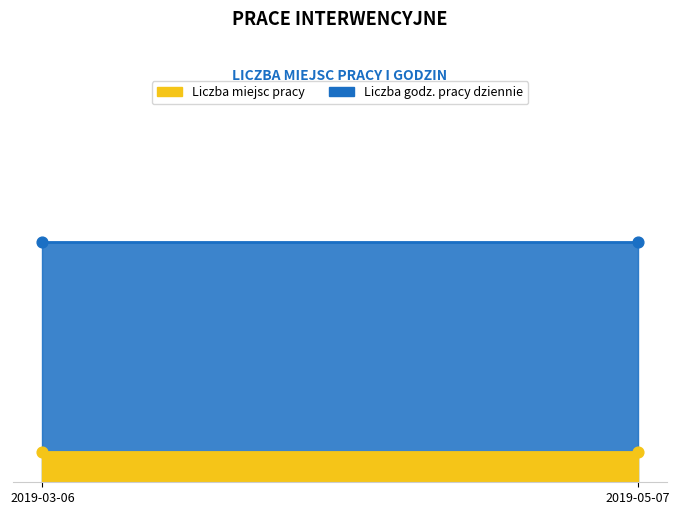

Which series has the largest total across all categories?

Liczba godz. pracy dziennie